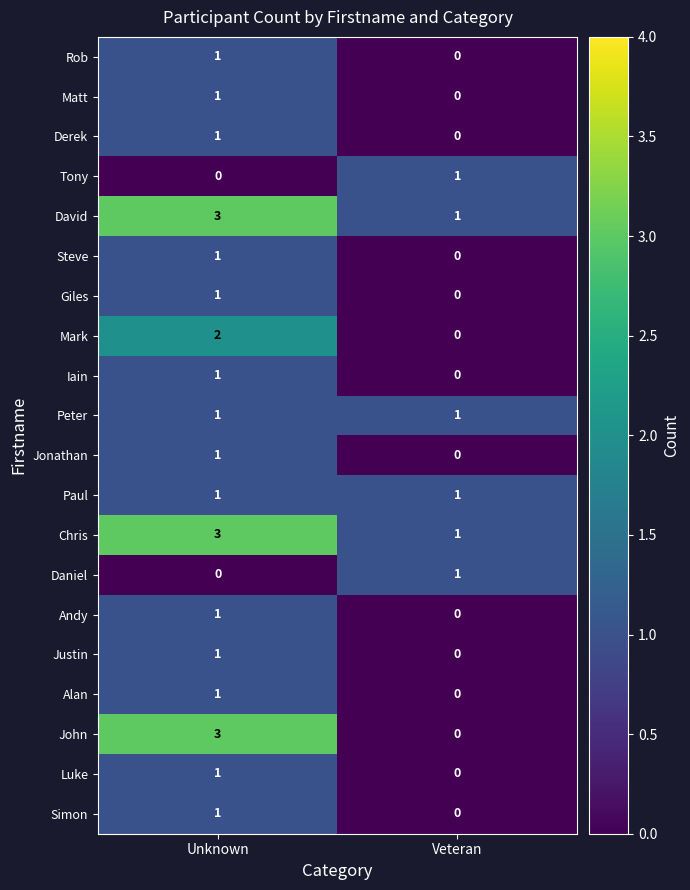

Between Unknown and Veteran, which series saw the biggest shift?

John